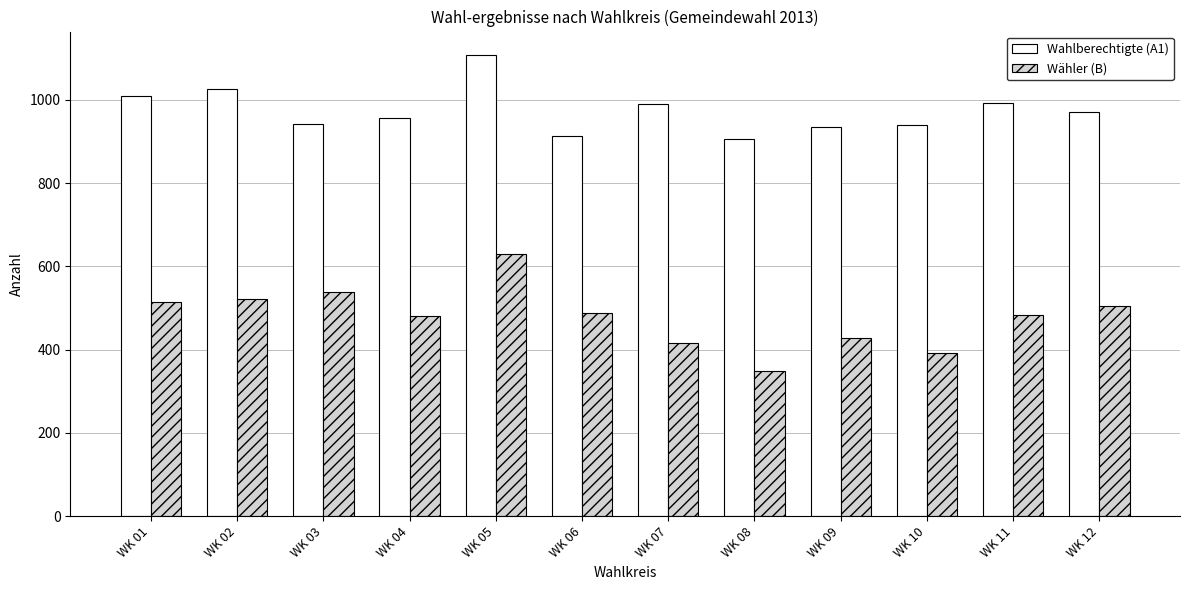

Between WK 02 and WK 06, which series saw the biggest shift?

Wahlberechtigte (A1)